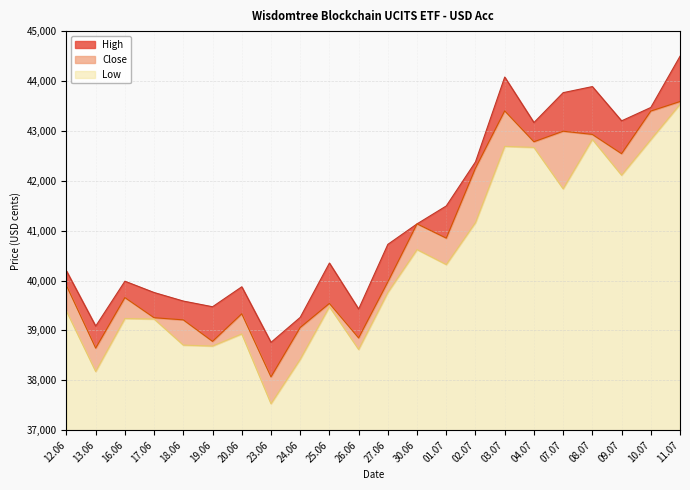

What is the average value of the High series?

41253